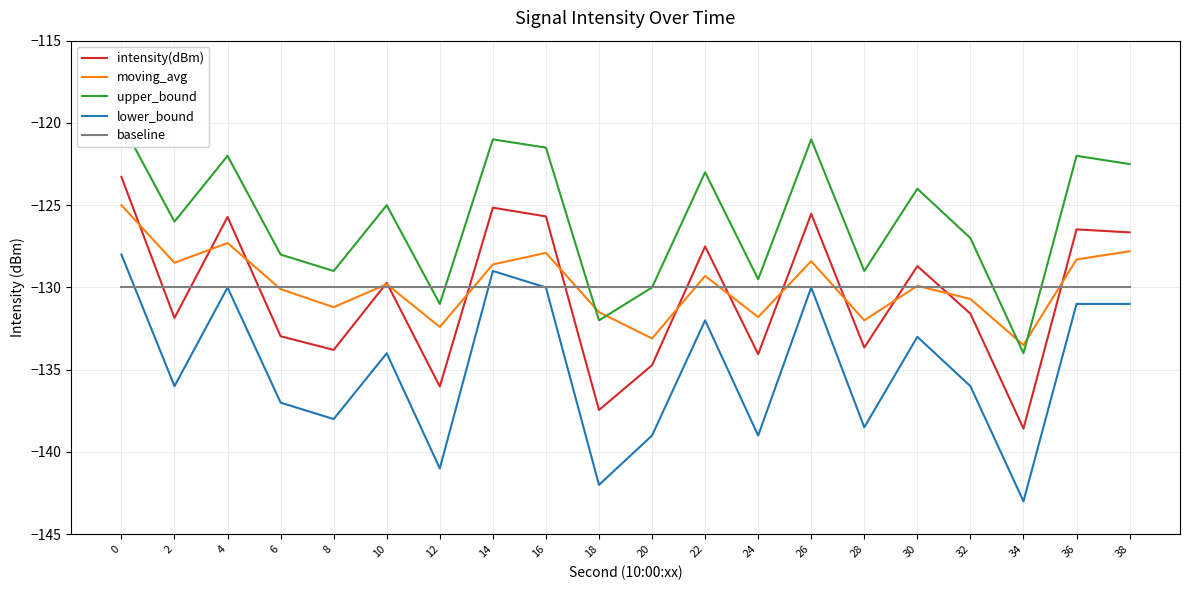

List the labels in order of lower_bound value, largest first.

0, 14, 4, 16, 26, 36, 38, 22, 30, 10, 2, 32, 6, 8, 28, 20, 24, 12, 18, 34